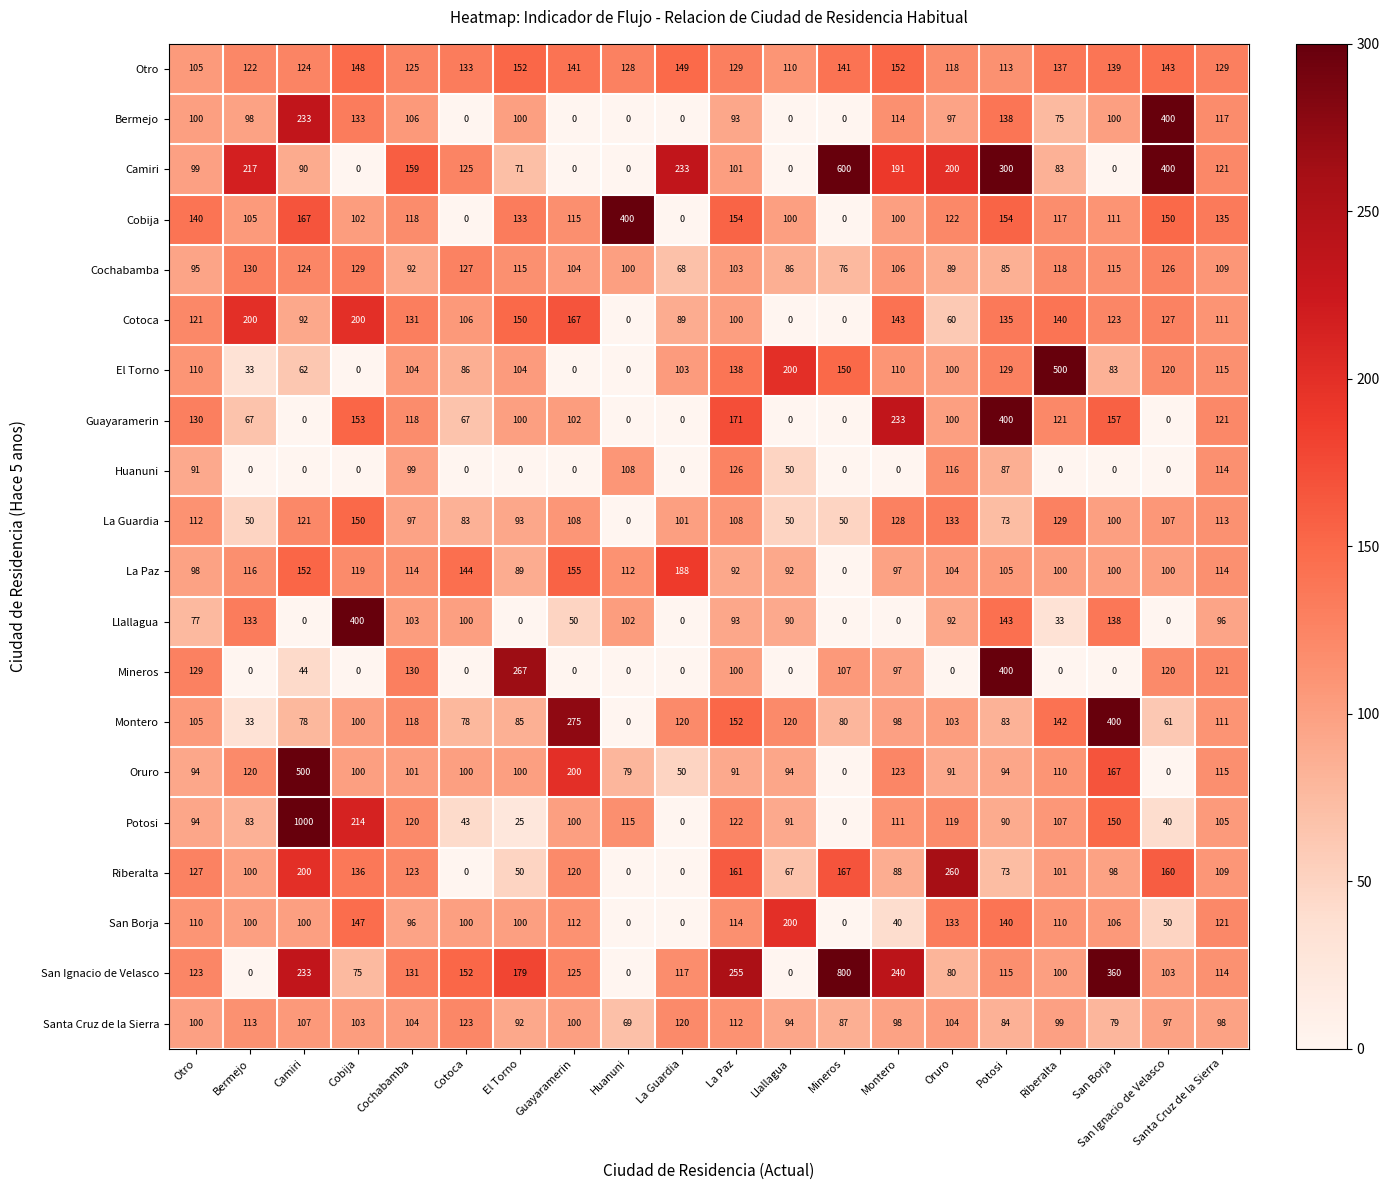

The value of Cotoca at Cochabamba is 200. True or false?

False